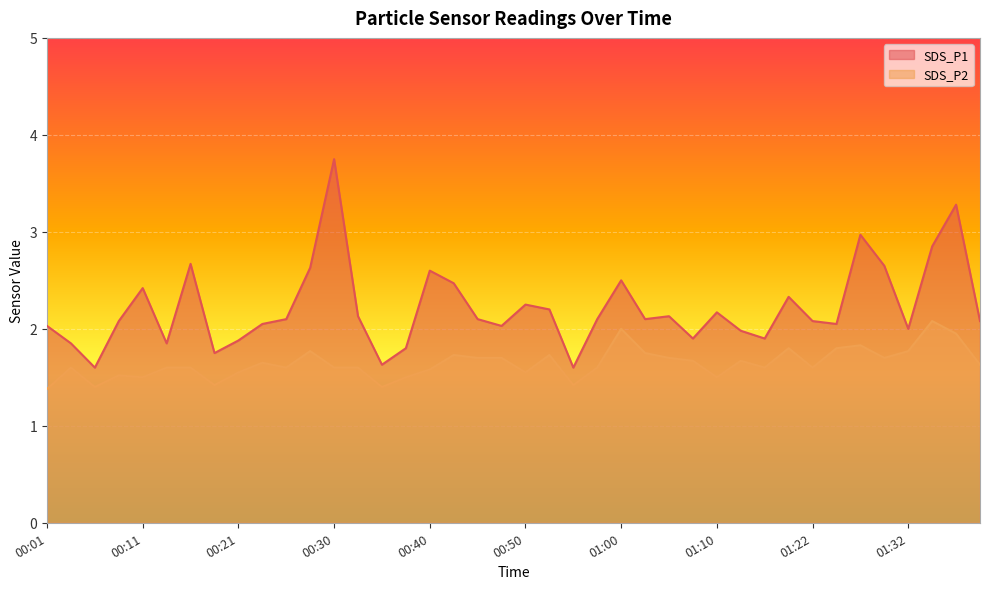

Is it true that SDS_P2 equals 2.5 at 00:11?

False